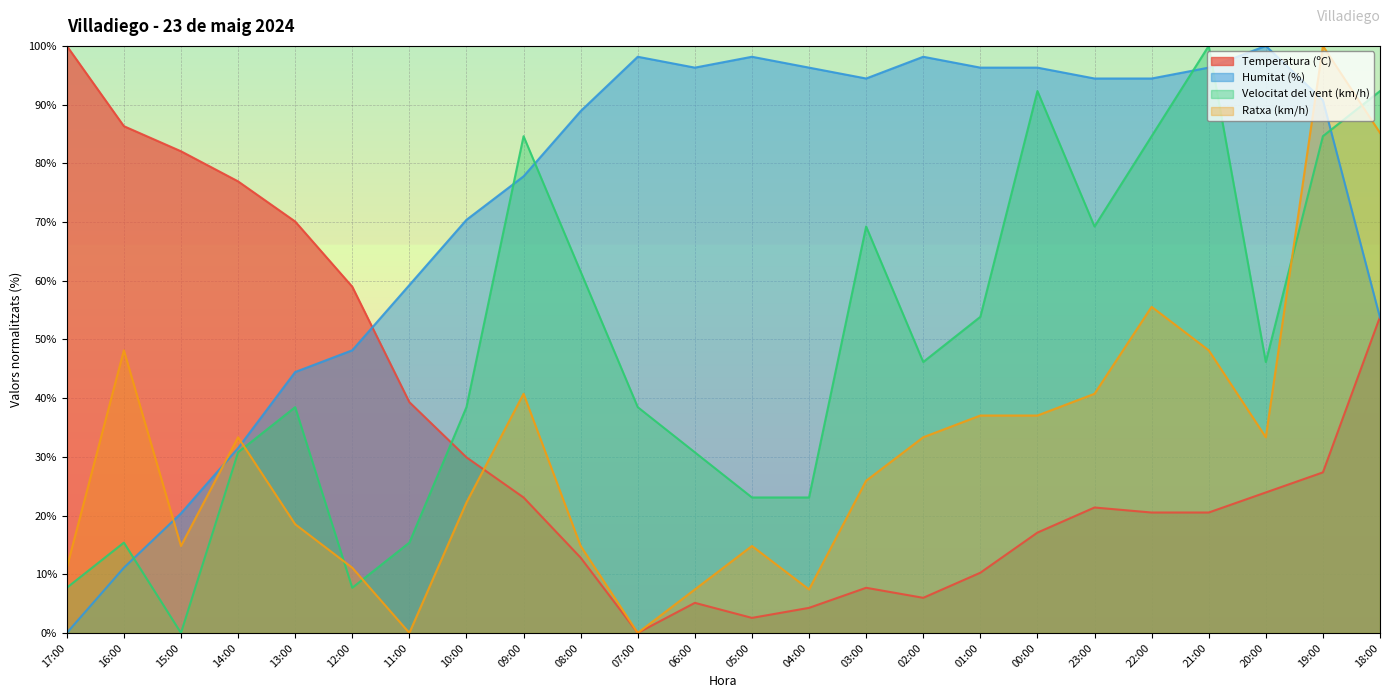

How many data points in Humitat (%) are less than 94?

12